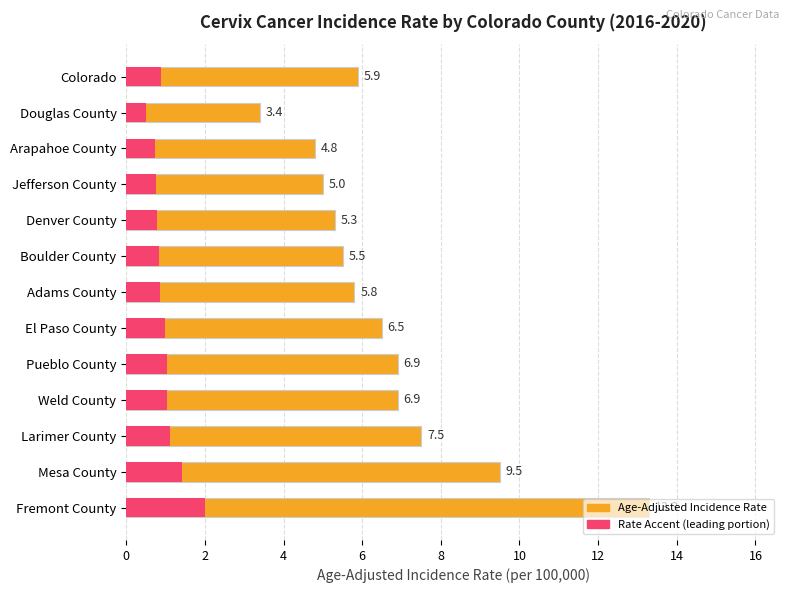

Reading left to right, list all the values displayed in this chart.

5.9	3.4	4.8	5.0	5.3	5.5	5.8	6.5	6.9	6.9	7.5	9.5	13.3